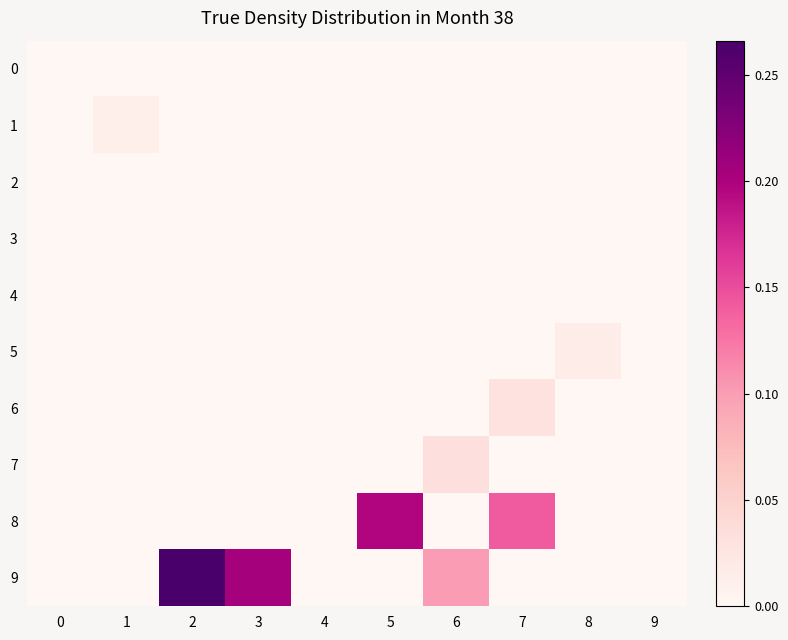

Which label corresponds to the largest value in the chart?

2